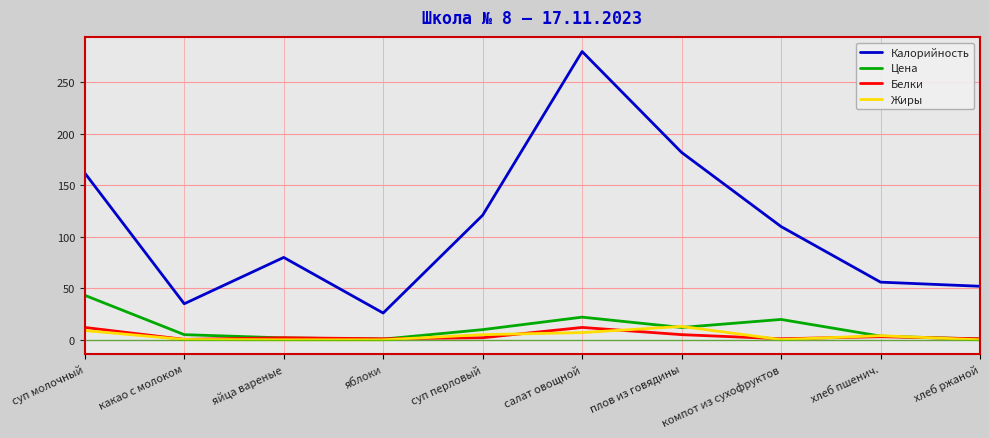

True or false: Белки has more than 1 points higher than both neighbors.

True